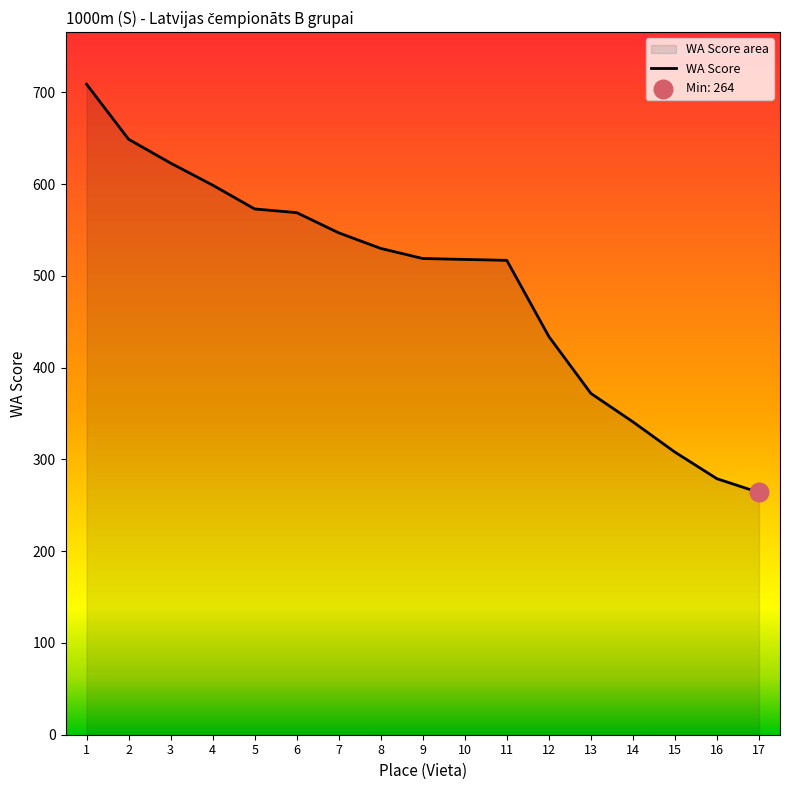

What is the ratio of the value at 2 to the value at 1?

0.9